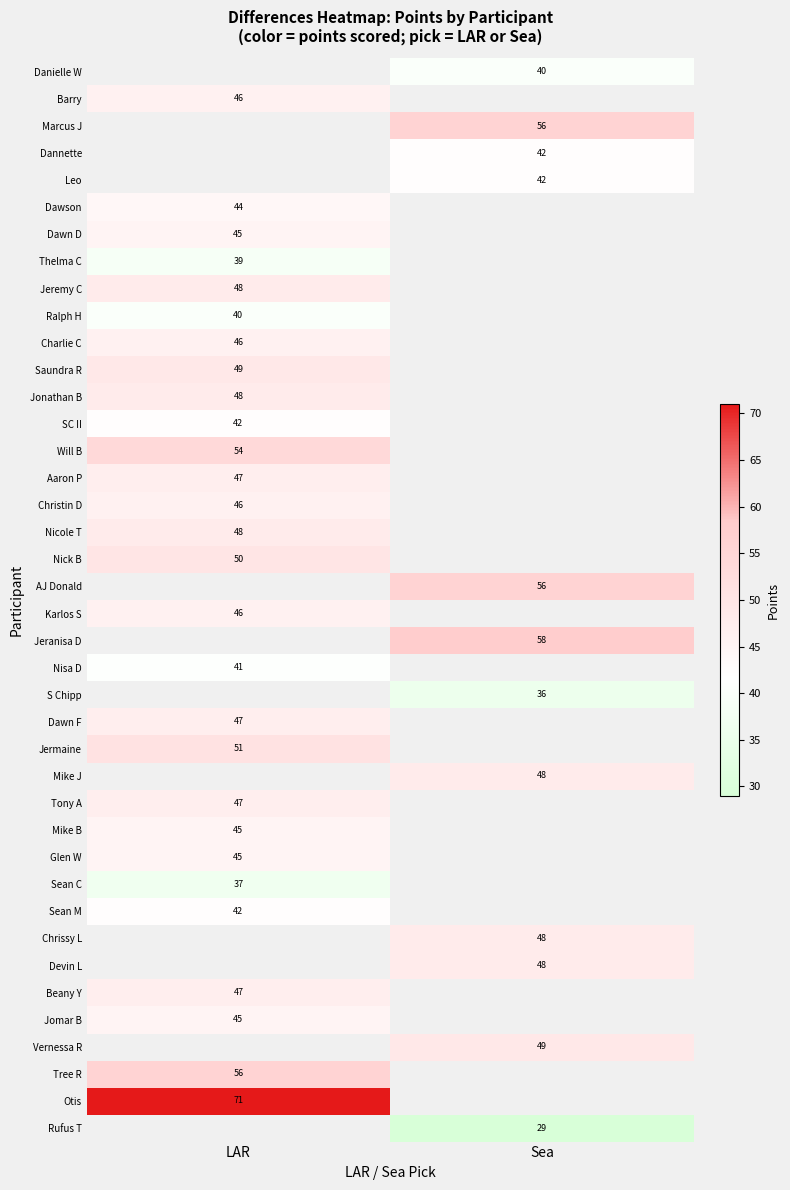

Is it true that Nick B equals 33 at LAR?

False